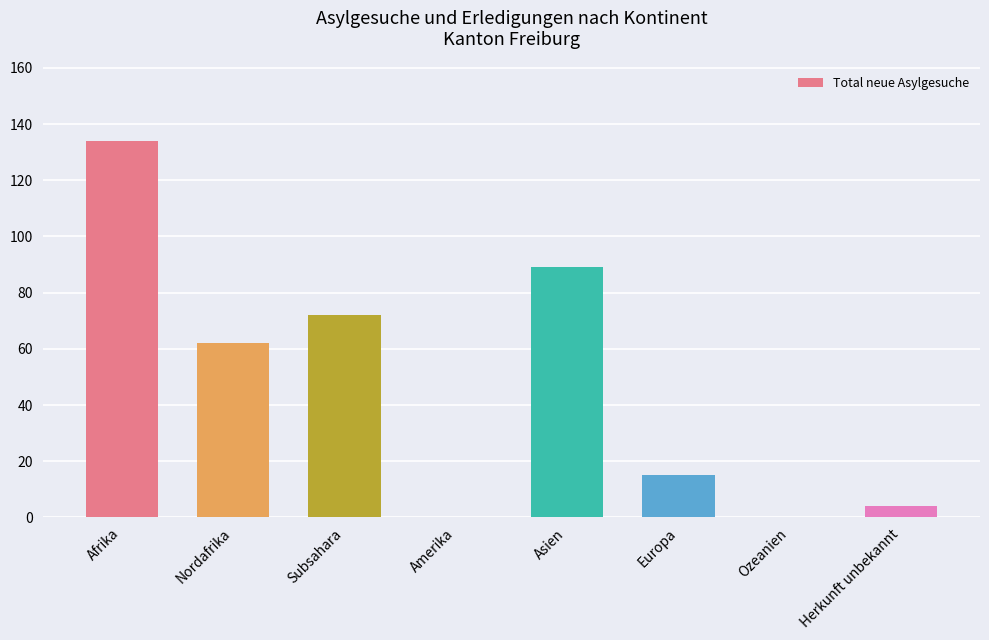

Is it true that the value at Subsahara is 129?

False